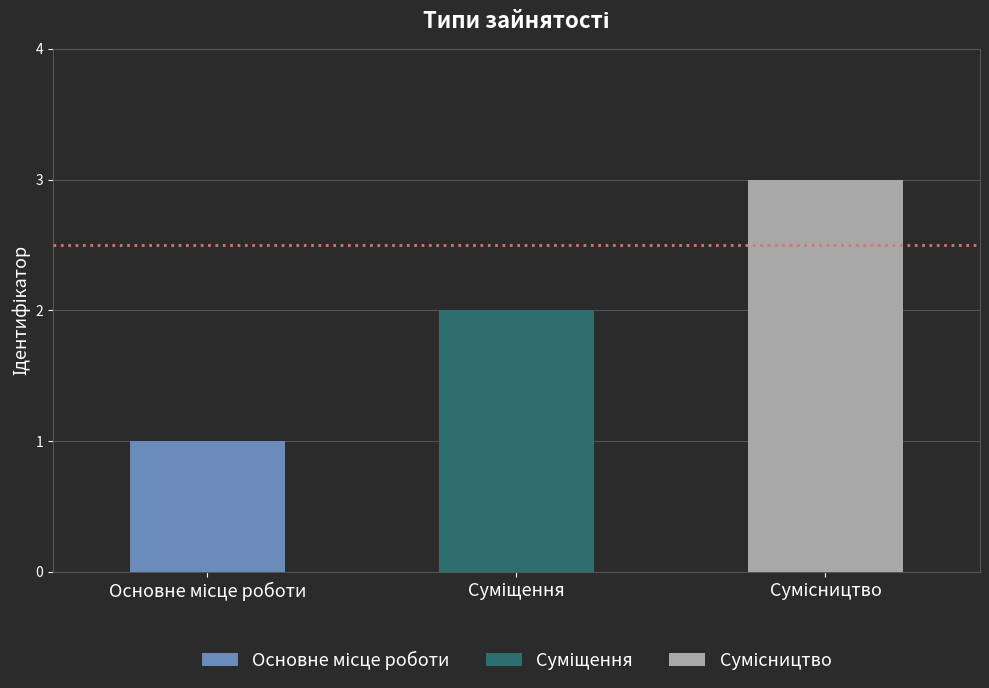

What is the approximate value at Суміщення?

2